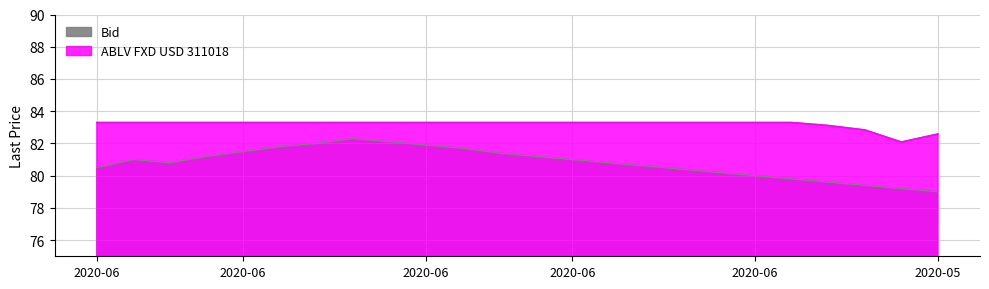

Rank the categories by Bid value from highest to lowest.

2020-06-18, 2020-06-17, 2020-06-19, 2020-06-16, 2020-06-22, 2020-06-15, 2020-06-23, 2020-06-12, 2020-06-25, 2020-06-11, 2020-06-29, 2020-06-10, 2020-06-26, 2020-06-09, 2020-06-08, 2020-06-30, 2020-06-05, 2020-06-04, 2020-06-03, 2020-06-02, 2020-05-07, 2020-05-06, 2020-05-05, 2020-05-04